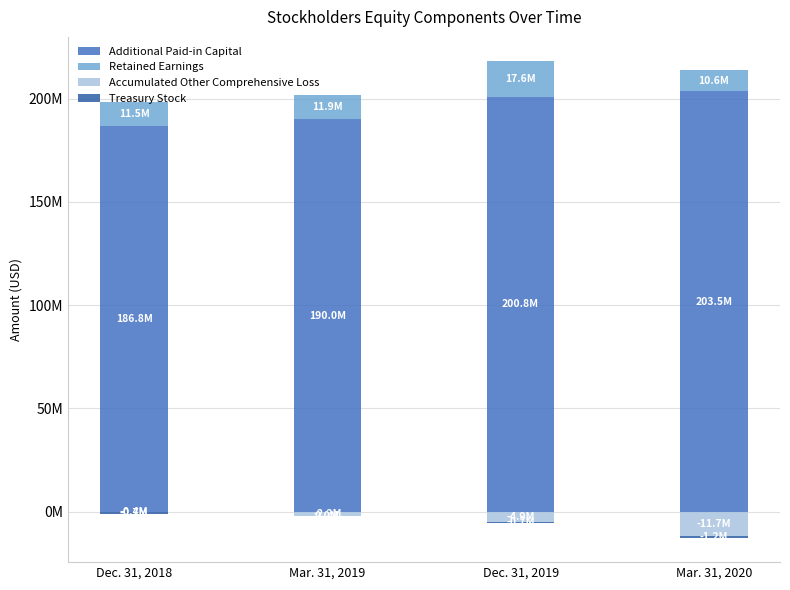

Is it true that Retained Earnings equals 10565000 at Mar. 31, 2020?

True